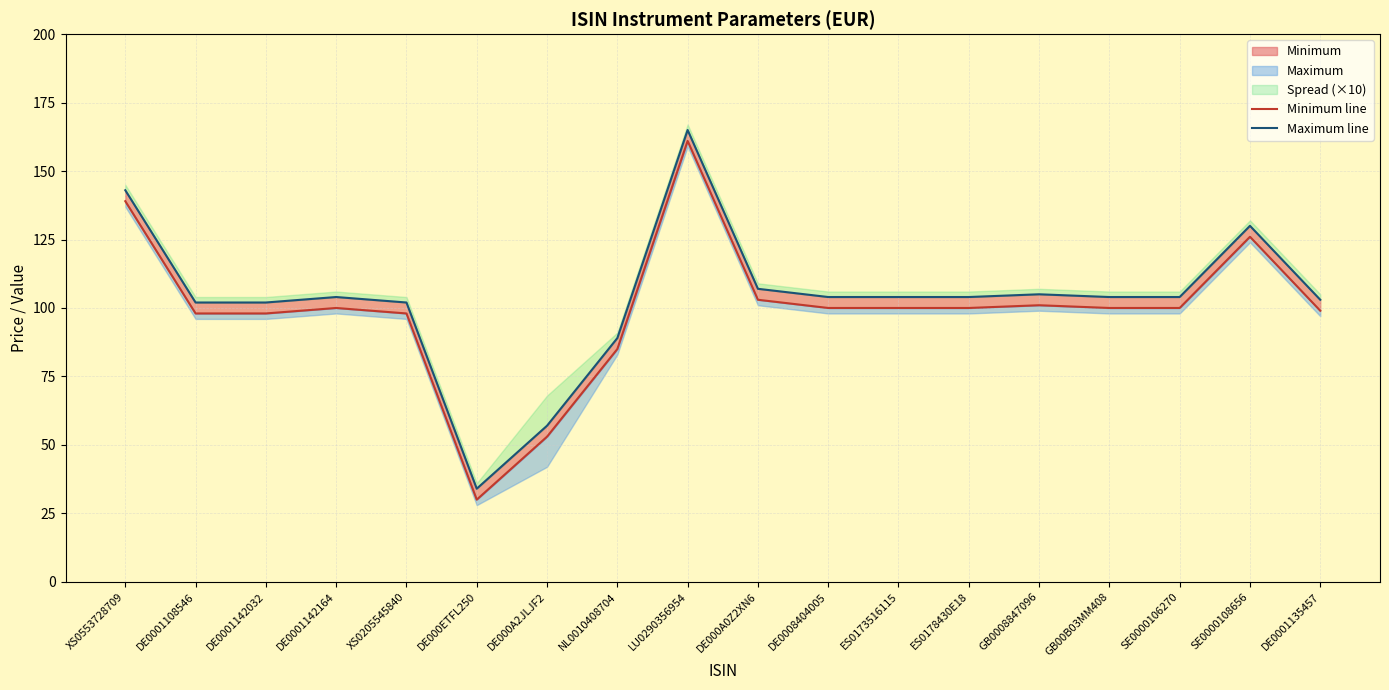

What is the minimum value for Maximum line?

34